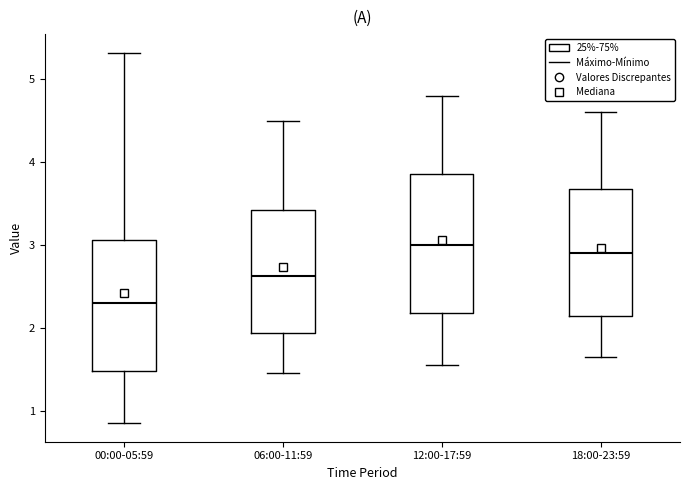

Which box's median line is the lowest?

00:00-05:59